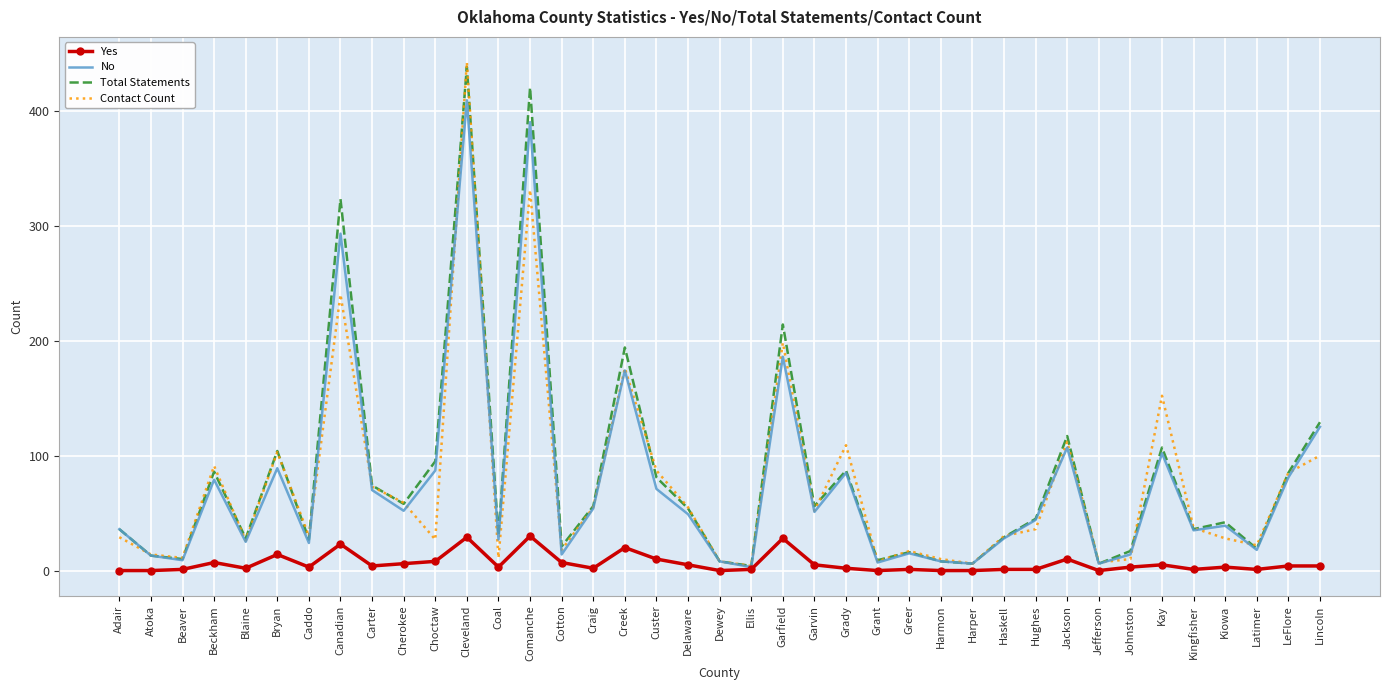

What is the total value across all series at Comanche?

1171